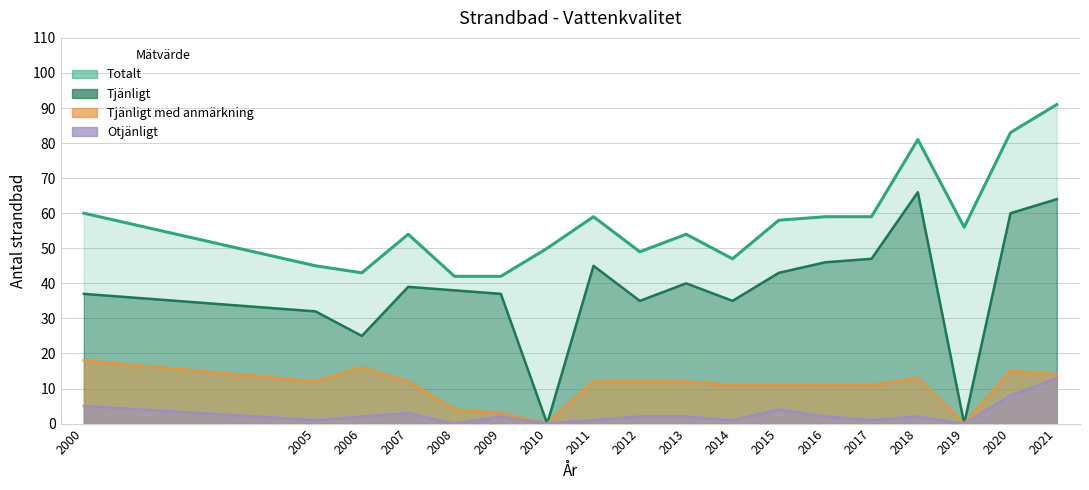

Does the chart display data point markers on the line(s)?

No